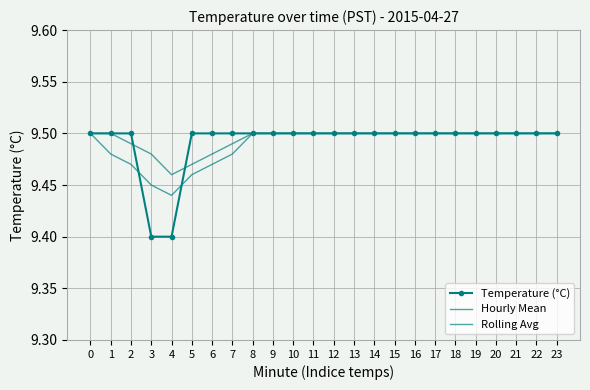

Where is the first local minimum for Hourly Mean?

4